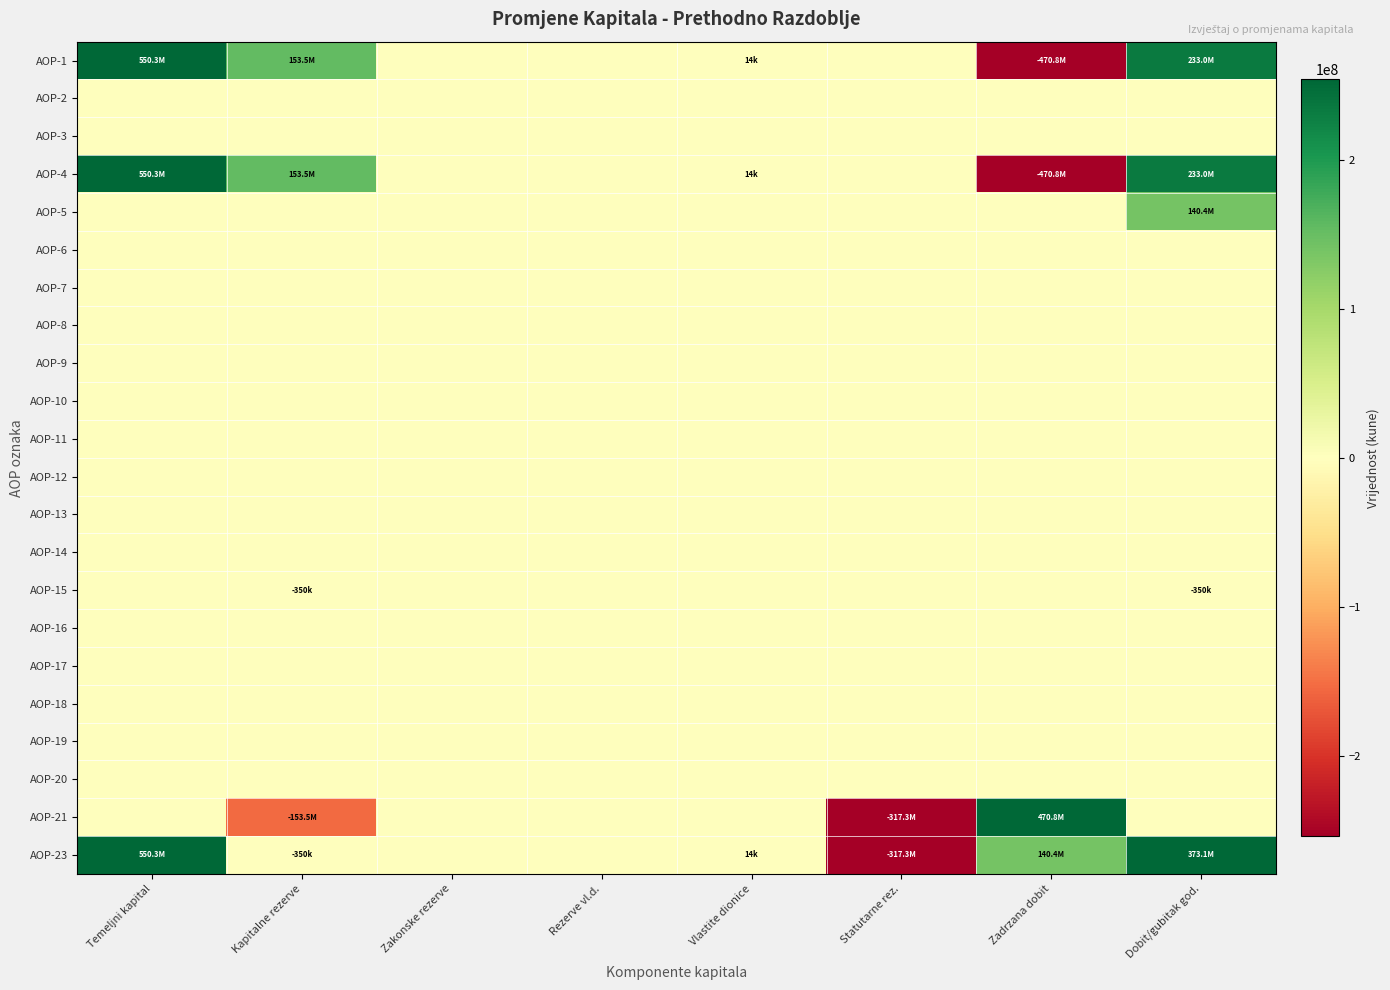

List the series in order of their peak value, lowest first.

AOP-2, AOP-3, AOP-6, AOP-7, AOP-8, AOP-9, AOP-10, AOP-11, AOP-12, AOP-13, AOP-14, AOP-15, AOP-16, AOP-17, AOP-18, AOP-19, AOP-20, AOP-5, AOP-21, AOP-1, AOP-4, AOP-23